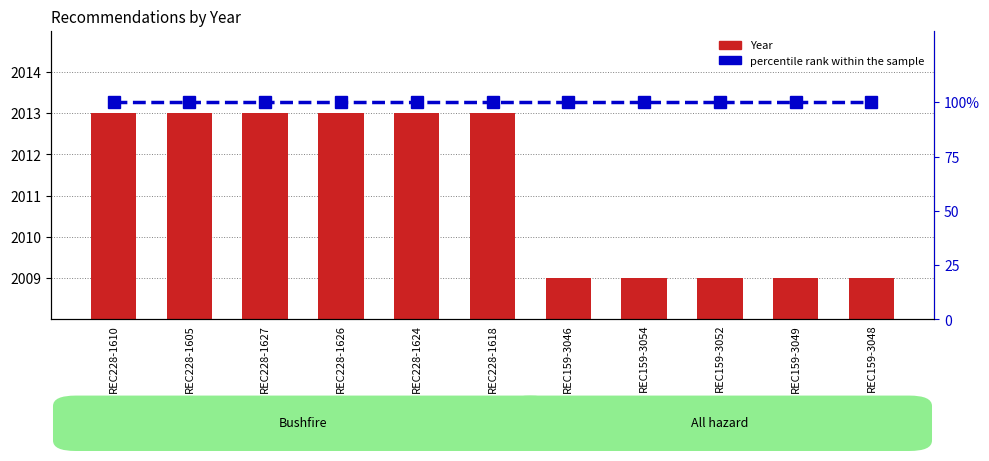

What is the label of the 1st bar from the left?

REC228-1610